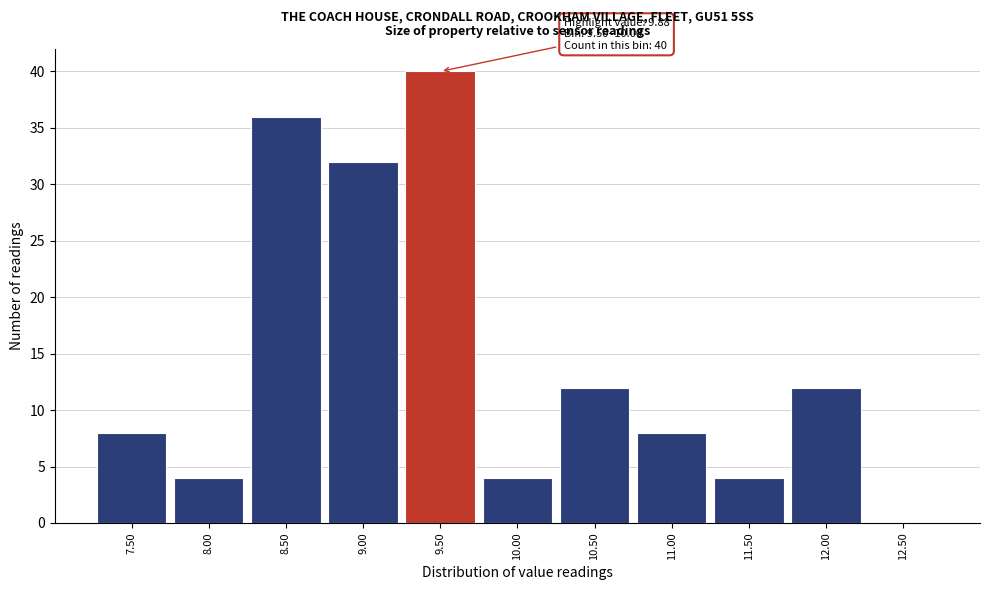

Reading right to left, extract all data points from this chart.

12.50=0	12.00=12	11.50=4	11.00=8	10.50=12	10.00=4	9.50=40	9.00=32	8.50=36	8.00=4	7.50=8